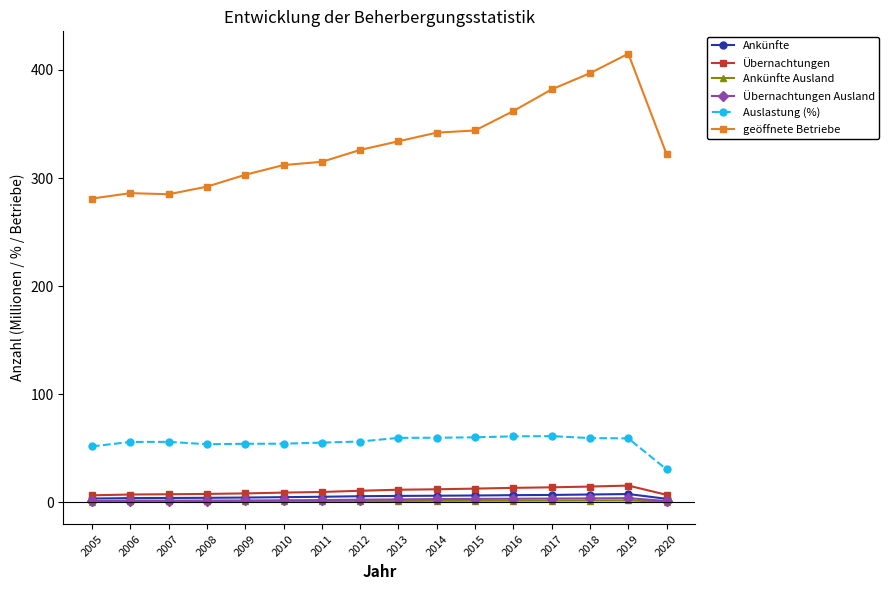

Is it true that geöffnete Betriebe equals 322.0 at 2020?

True